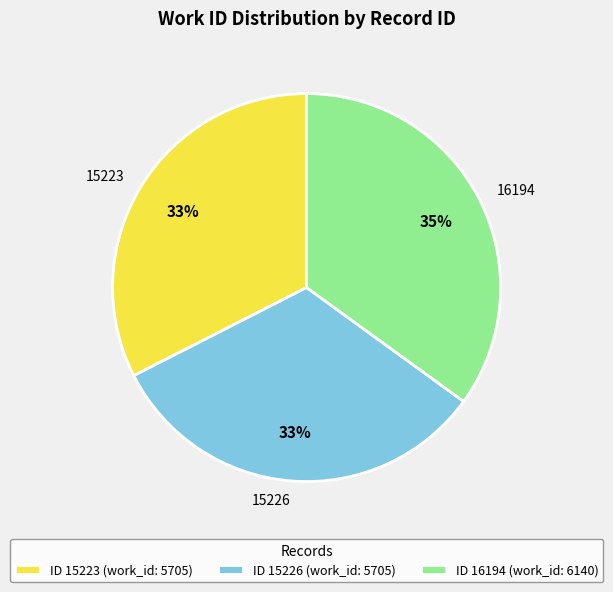

Which has a higher value, 15226 or 16194?

16194